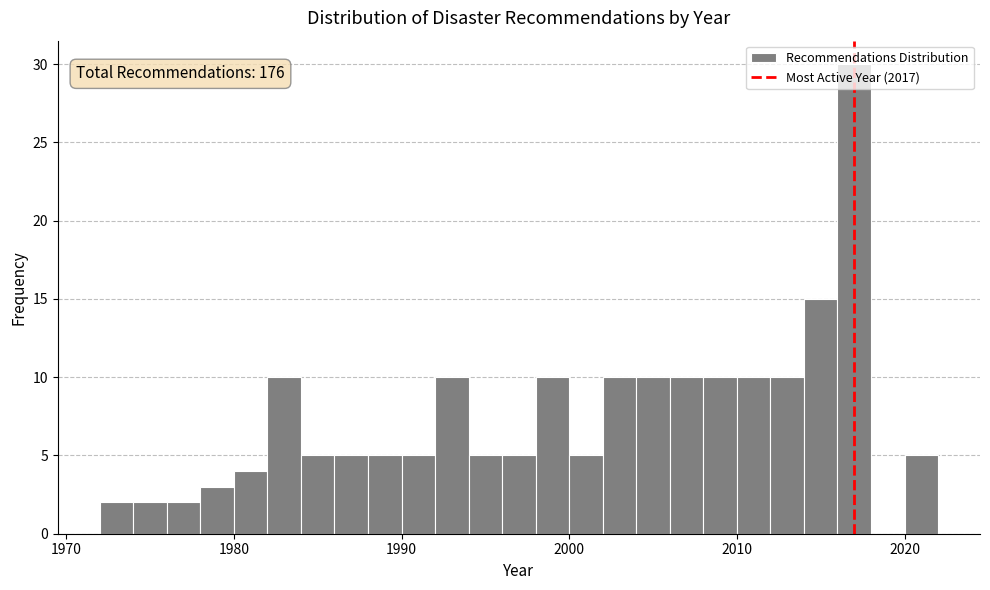

Around what value on the x-axis is the tallest bar? Give the approximate position of its centre, as read against the axis.

2017